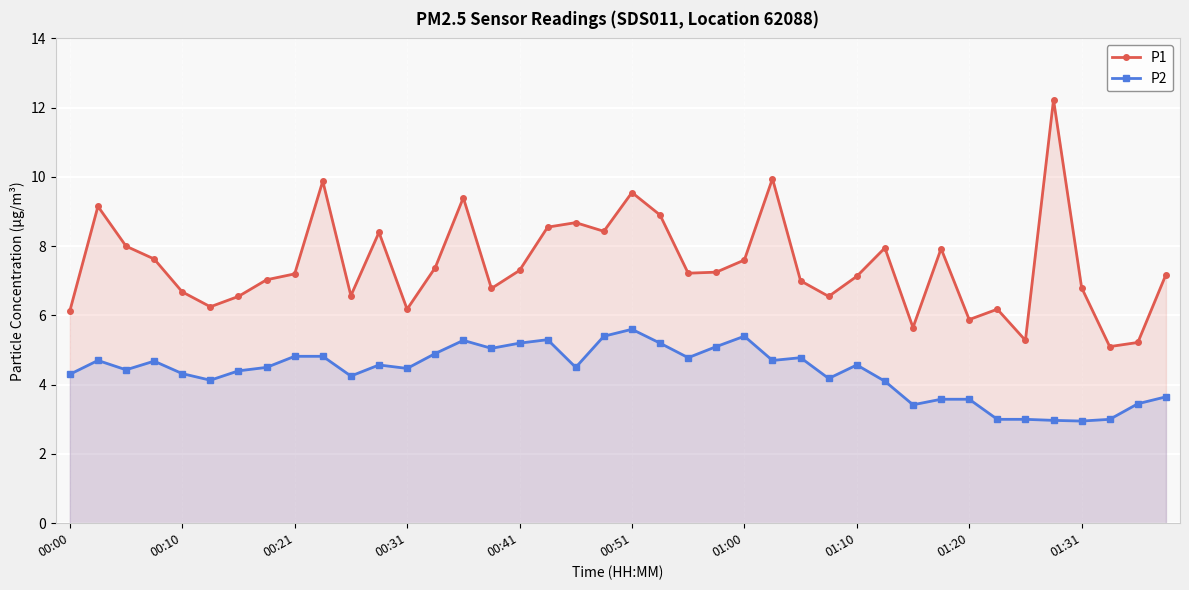

What is the spread (max minus min) of values at 10?

2.3